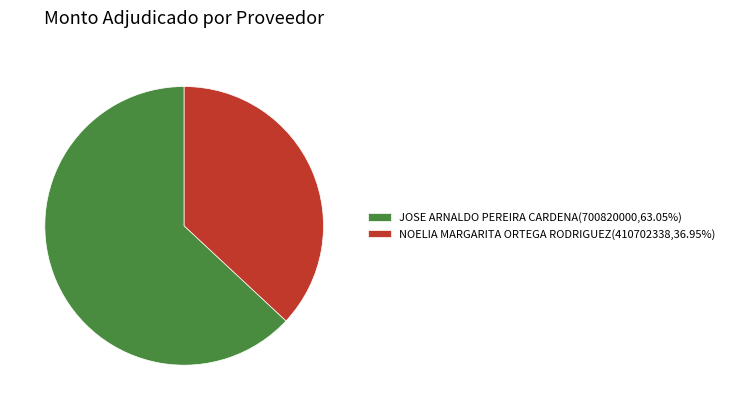

Rank the categories by value from lowest to highest.

NOELIA MARGARITA ORTEGA RODRIGUEZ, JOSE ARNALDO PEREIRA CARDENA